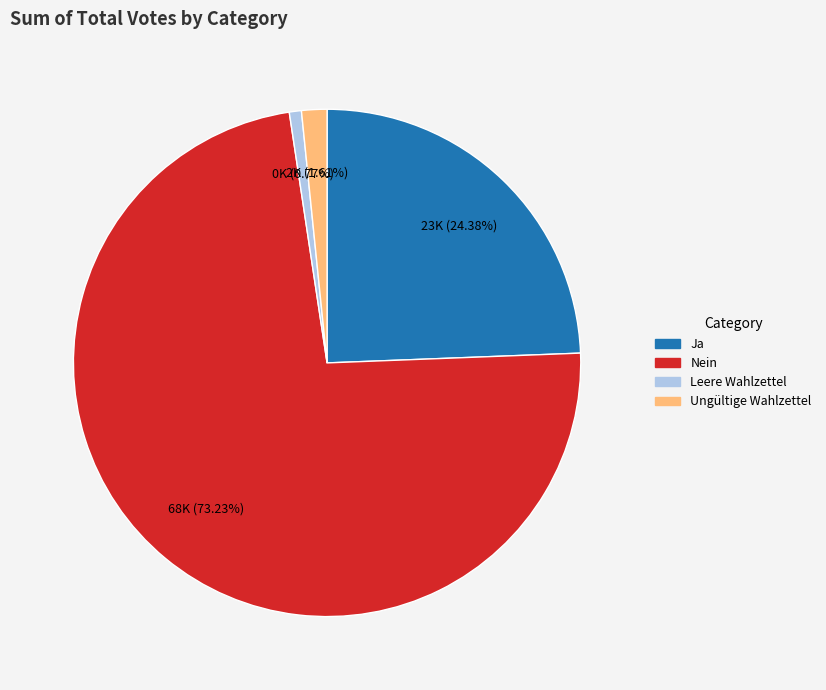

What percentage is the Ungültige Wahlzettel slice, to the nearest percent?

2%